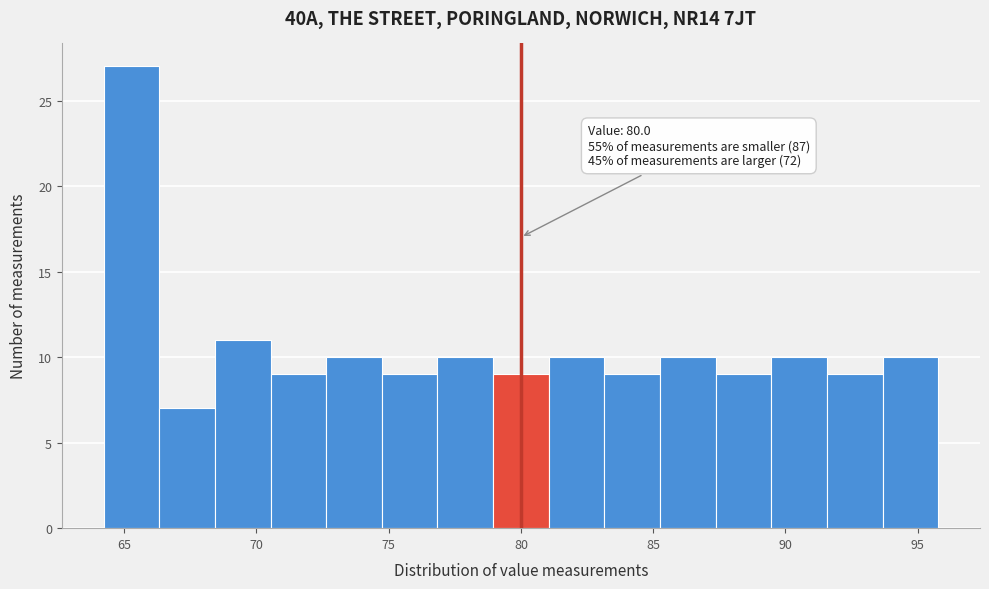

Which range on the x-axis has the tallest bar?

64.0 to 66.5